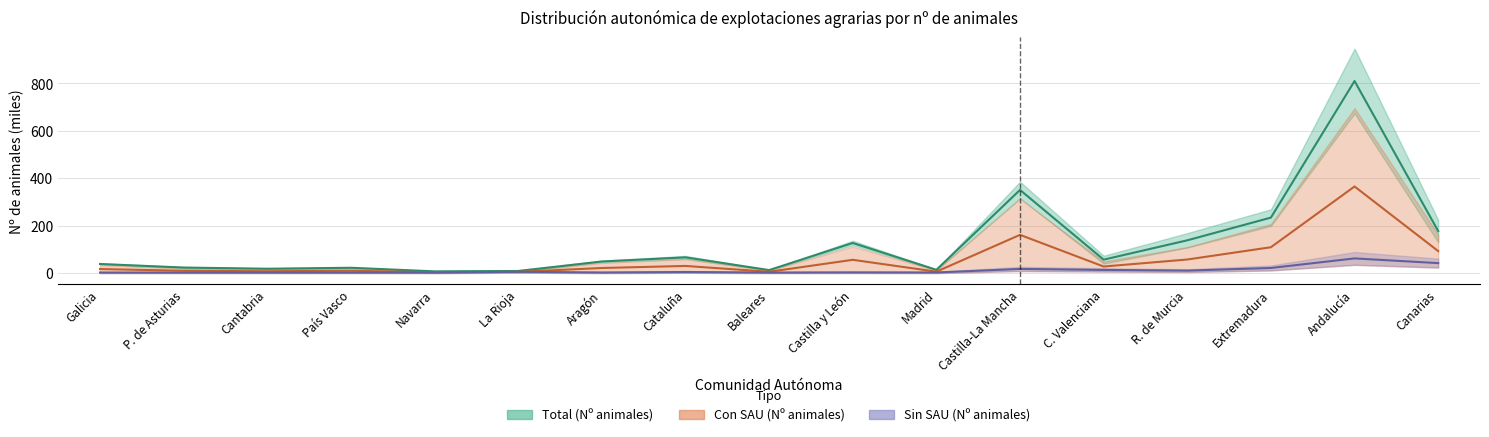

The Con SAU (Nº animales) series shows 1.1 at La Rioja. True or false?

False